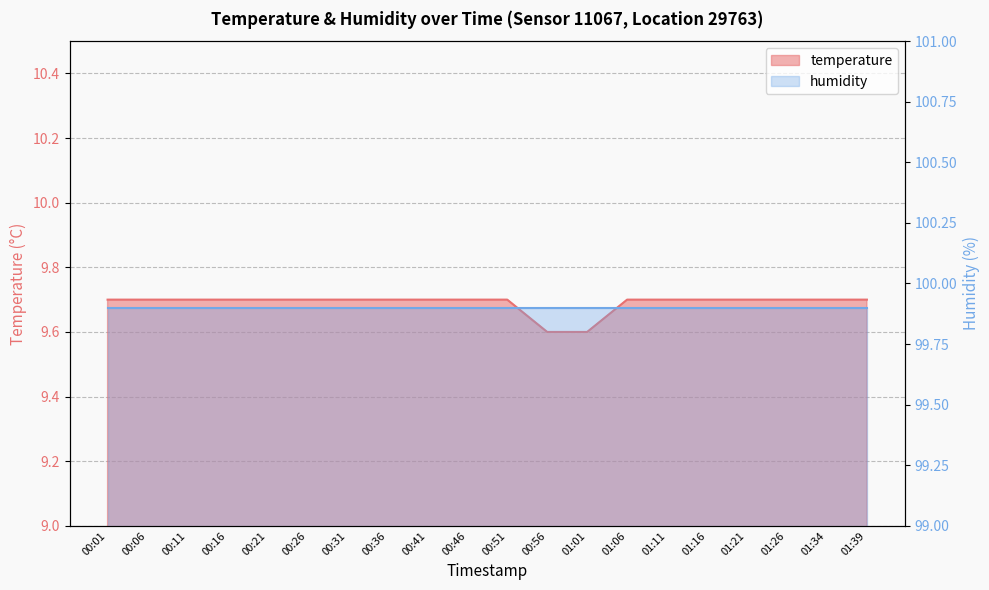

Reading left to right, what are all the values shown in this chart?

9.7	9.7	9.7	9.7	9.7	9.7	9.7	9.7	9.7	9.7	9.7	9.6	9.6	9.7	9.7	9.7	9.7	9.7	9.7	9.7